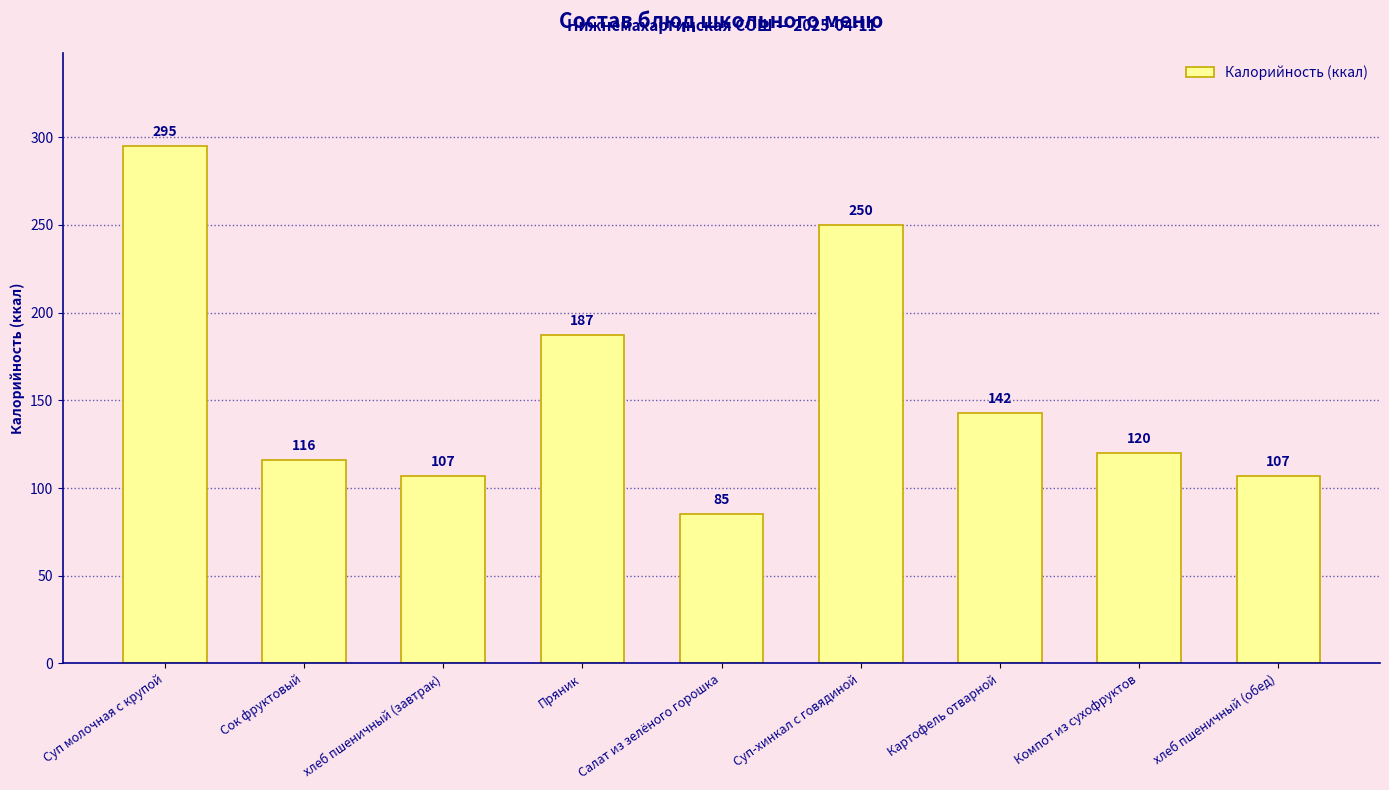

The value at Суп молочная с крупой is 295.0. True or false?

True